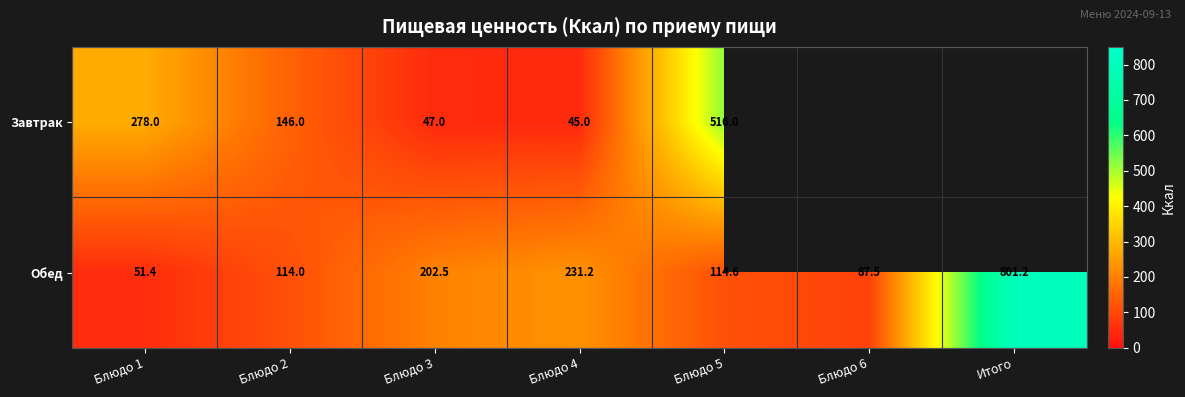

At which label is Обед closest to 426?

Блюдо 4